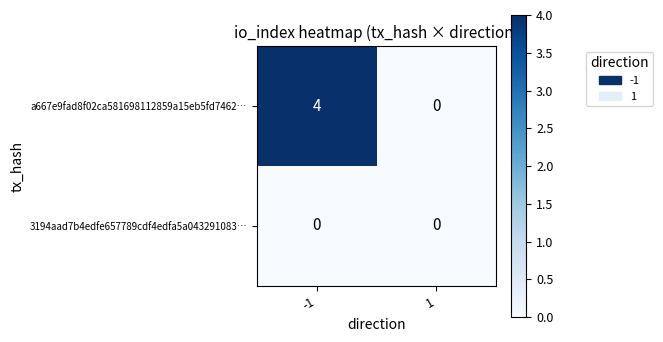

What is the difference between the maximum and minimum values in the a667e9fad8f02ca581698112859a15eb5fd7462… series?

4